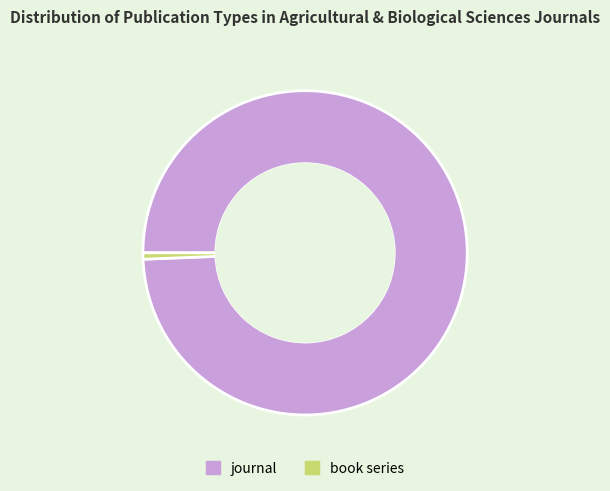

Which has a higher value, book series or journal?

journal